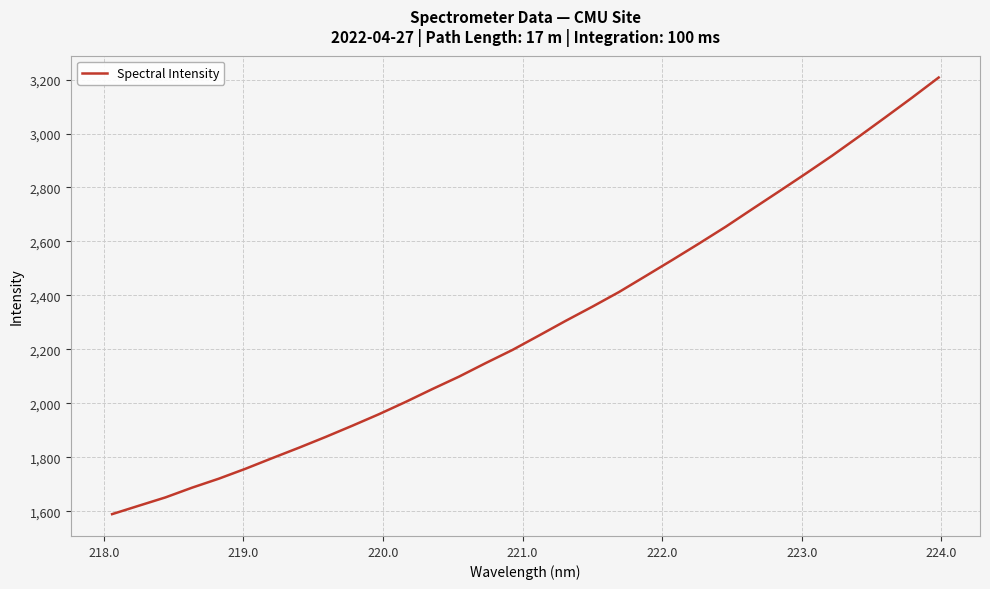

How many values are below 2251?

16